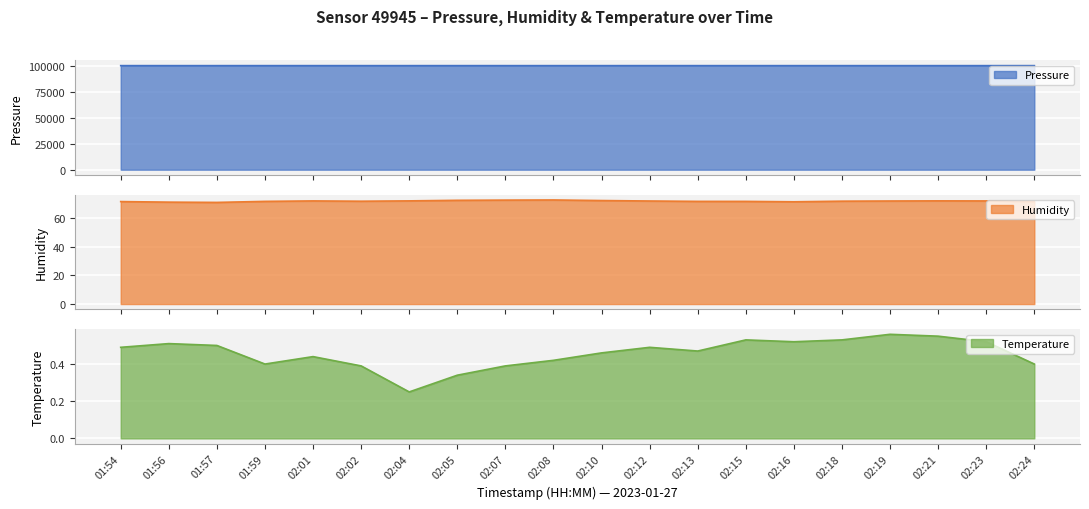

What are all the series names shown in the legend?

pressure, humidity, temperature